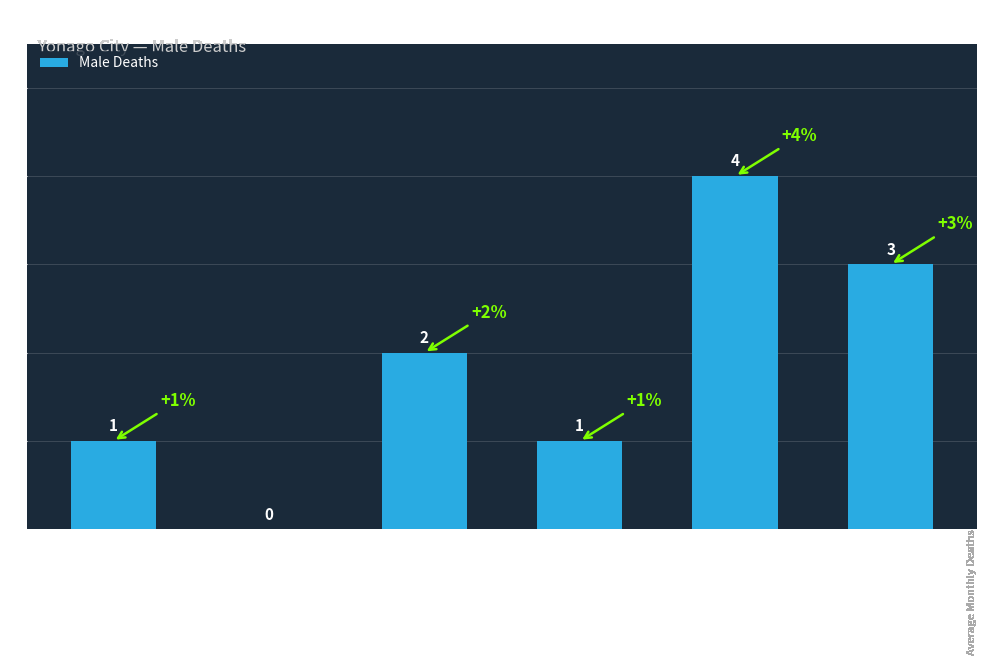

What is the sum of all values?

11